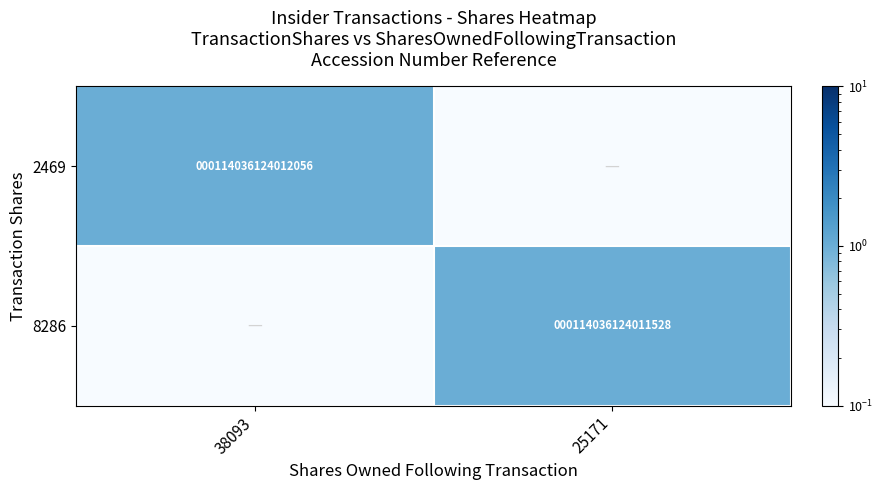

Which has a higher value, 25171 or 38093?

38093